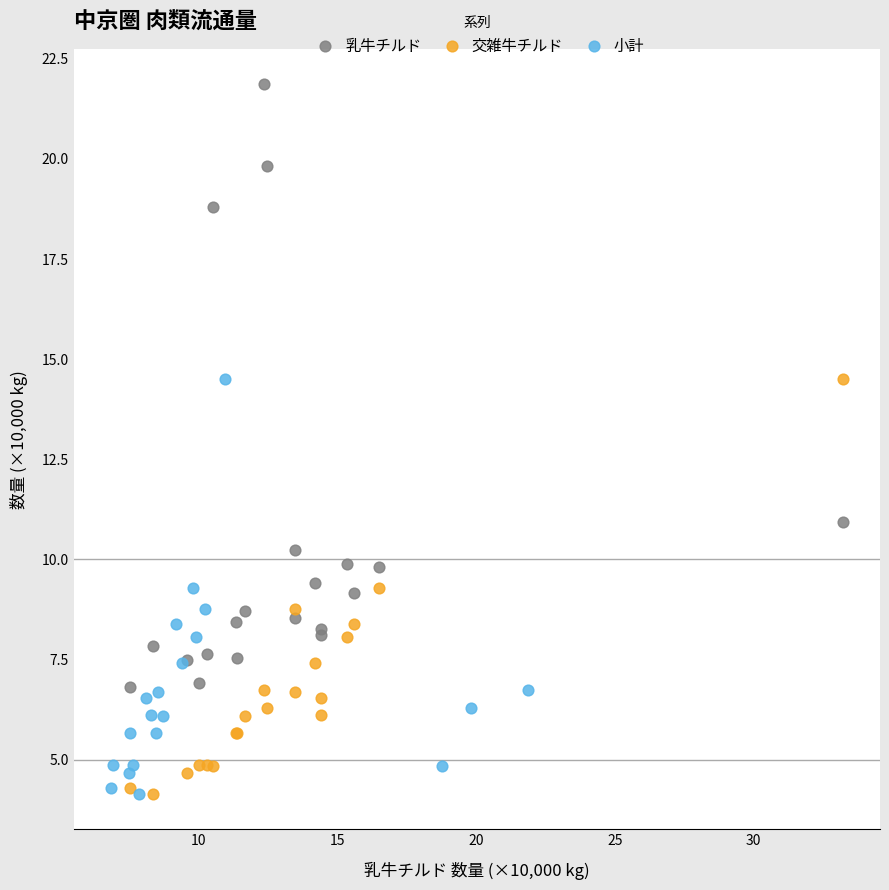

Which series reaches the maximum Y coordinate?

乳牛チルド